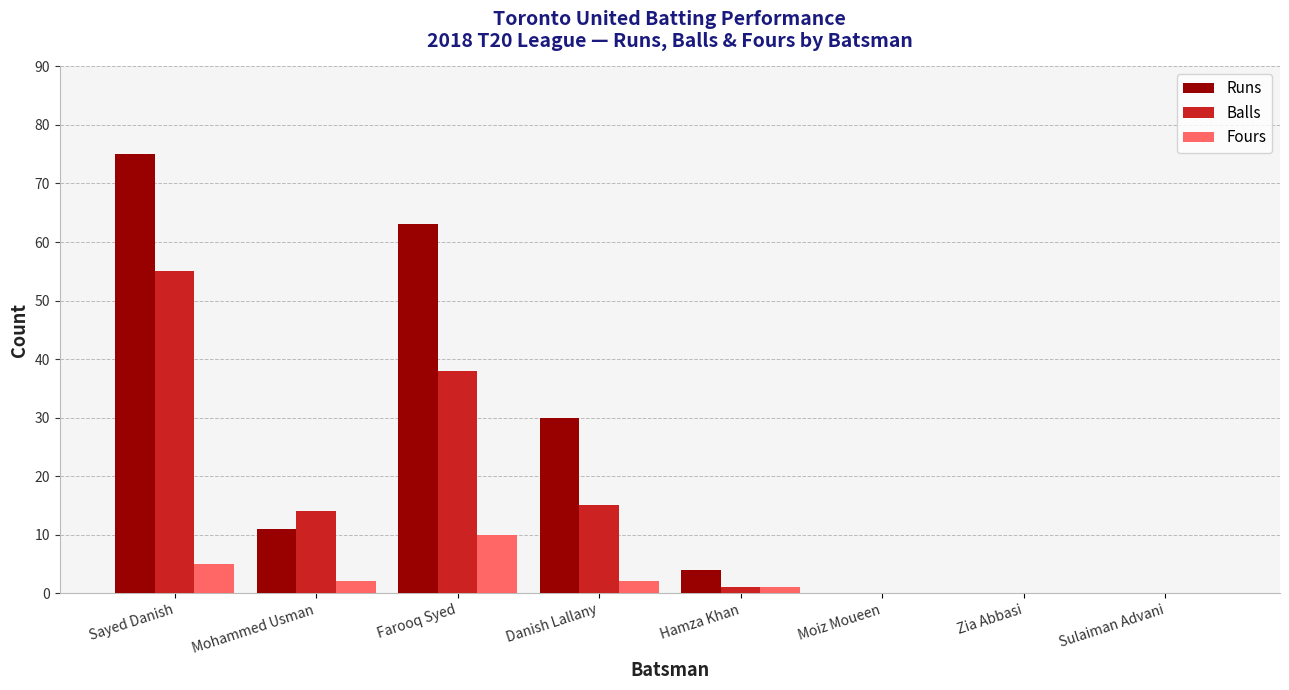

Are the bars grouped side by side (vs. stacked)?

Yes